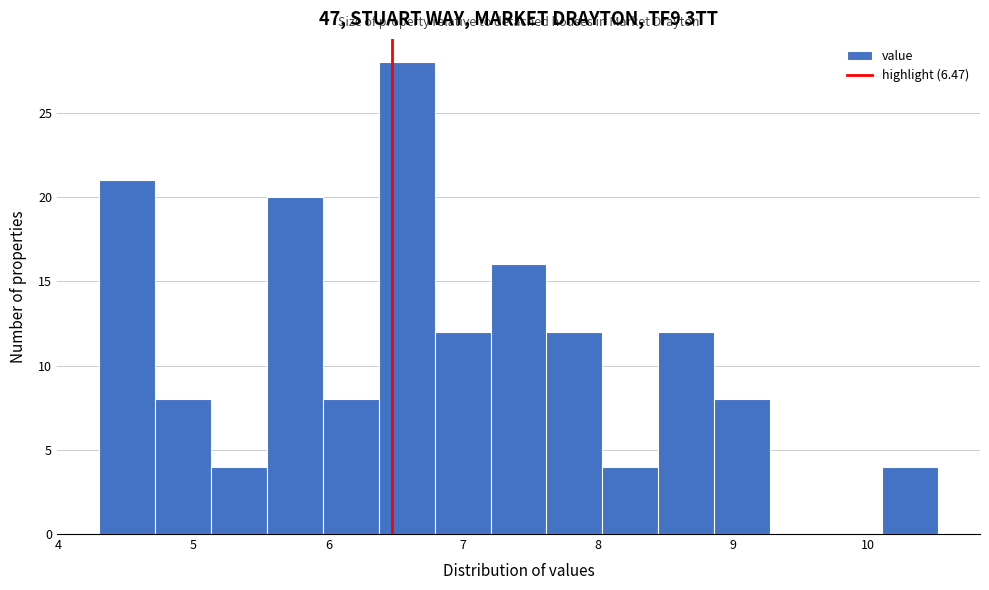

Reading left to right, list every bar in this chart as the range it spans on the x-axis followed by its height. Neither the bar edges nor the heights are printed on the chart, so give them approximately, as read against the axes.

4.3 to 4.7: 21
4.7 to 5.1: 8
5.1 to 5.5: 4
5.5 to 6.0: 20
6.0 to 6.4: 8
6.4 to 6.8: 28
6.8 to 7.2: 12
7.2 to 7.6: 16
7.6 to 8.0: 12
8.0 to 8.4: 4
8.4 to 8.9: 12
8.9 to 9.3: 8
9.3 to 9.7: 0
9.7 to 10.1: 0
10.1 to 10.5: 4